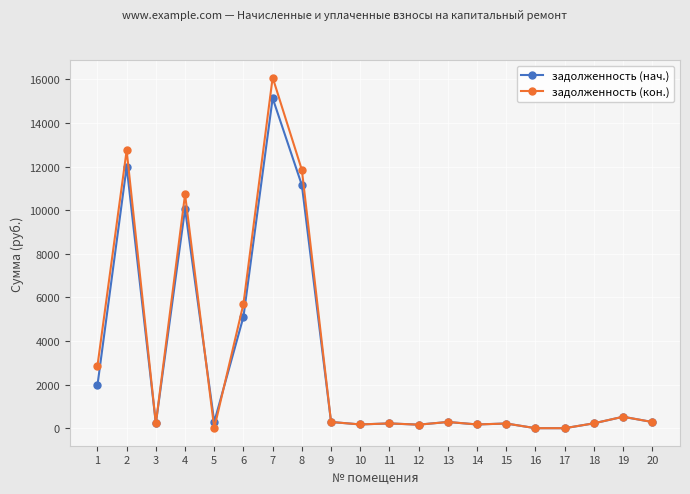

What is the highest value of the задолженность (нач.) series?

15138.8